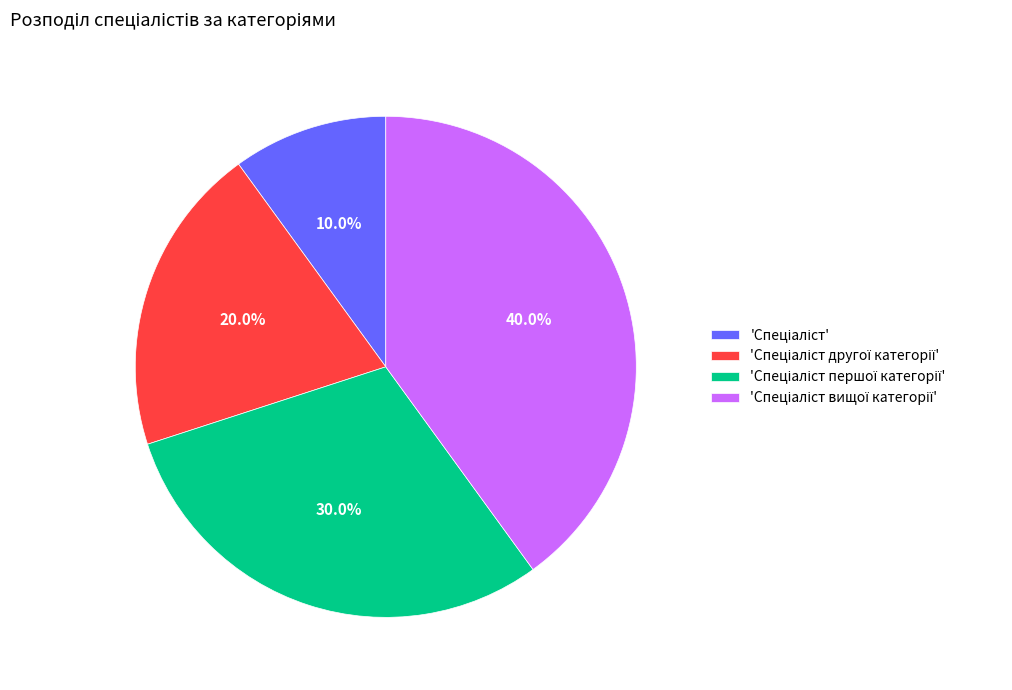

Is there a majority slice in this chart?

No